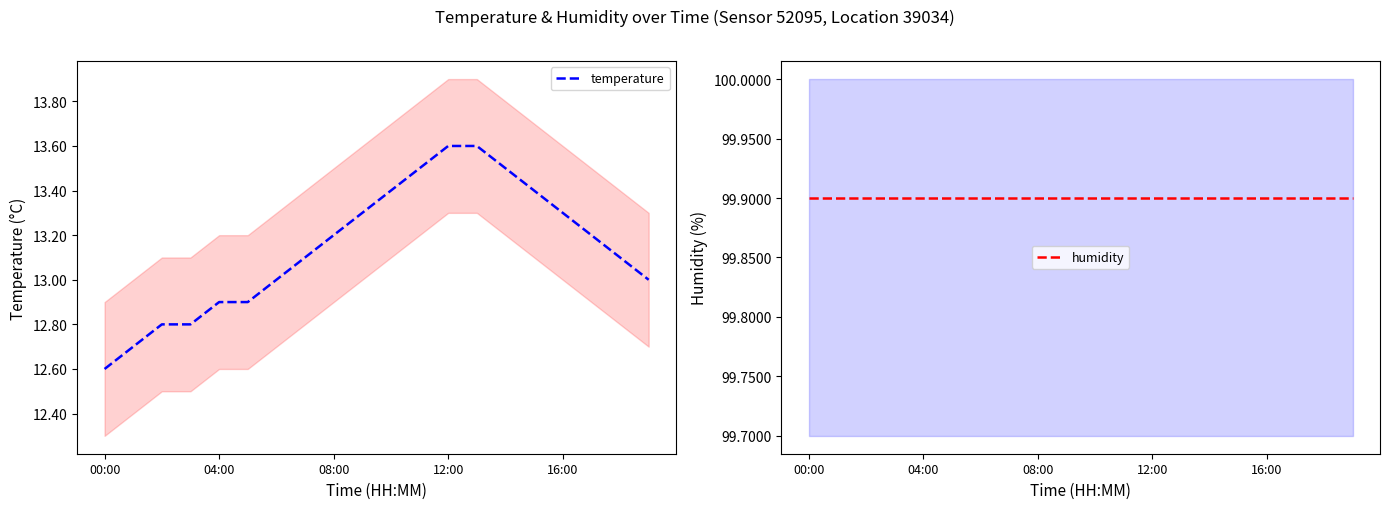

The temperature series shows 4.0 at 13. True or false?

False